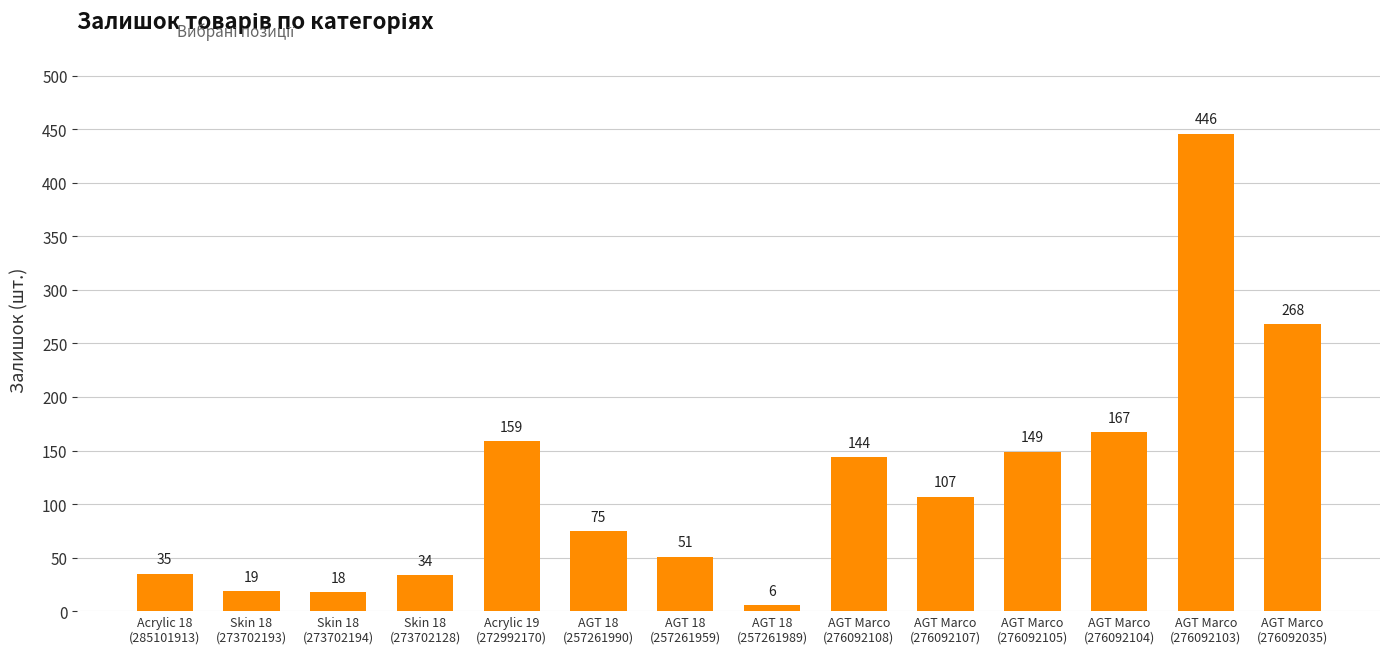

Approximately how many times larger is the value at AGT 18
(257261989) compared to AGT Marco
(276092107)?

0.1